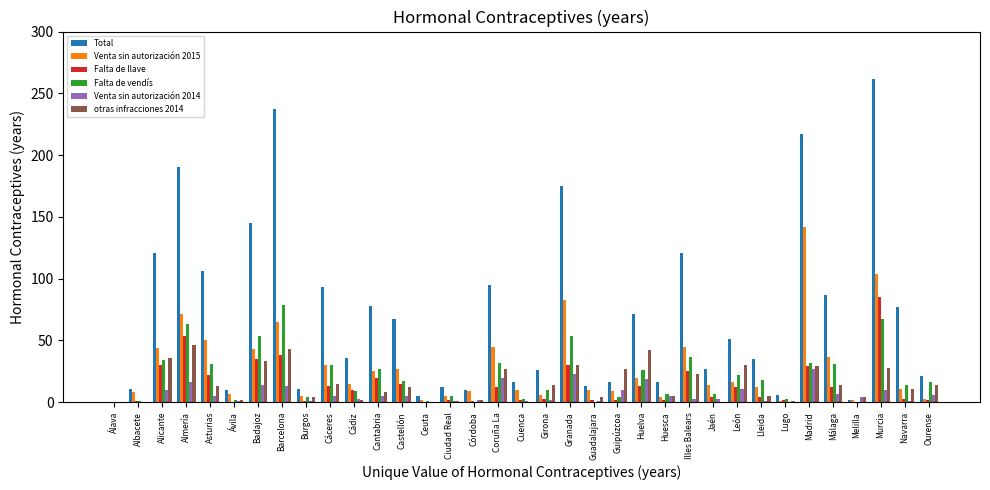

Which series has the largest total across all categories?

Total